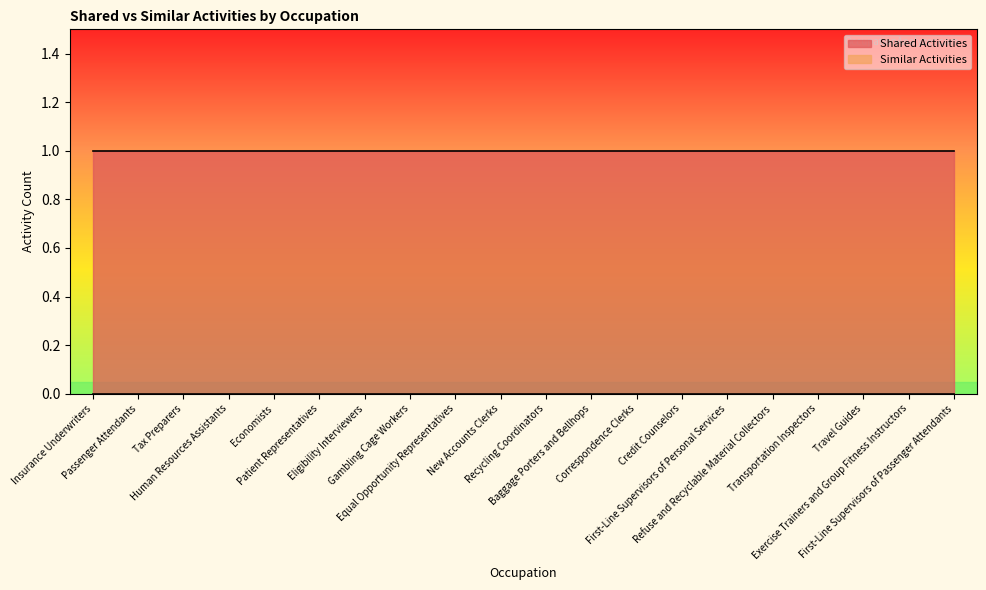

Which series has the largest total across all categories?

Shared Activities